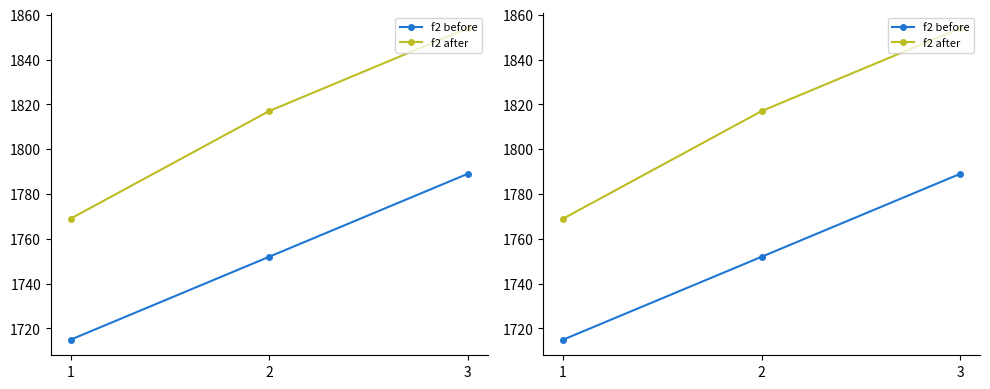

What are all the series names shown in the legend?

f2 before, f2 after